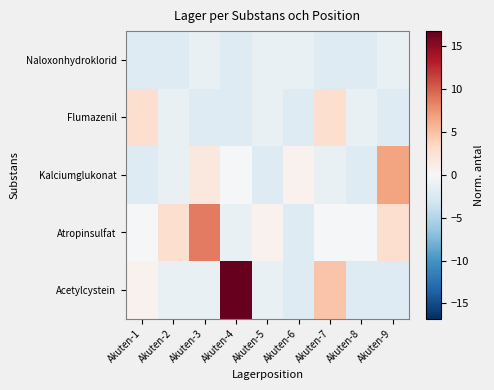

At which category is the sum across all series the highest?

Akuten-4